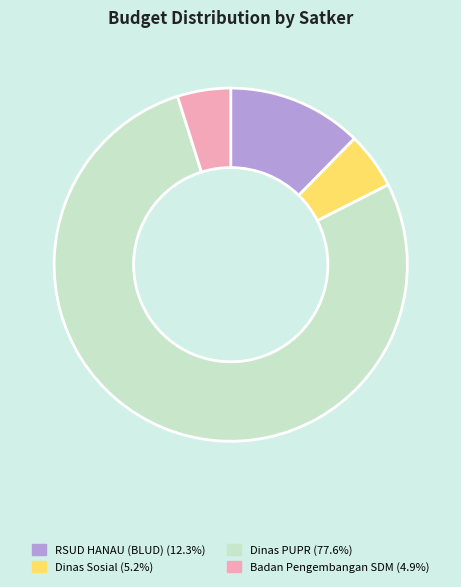

Is there any slice that represents more than half of the pie?

Yes